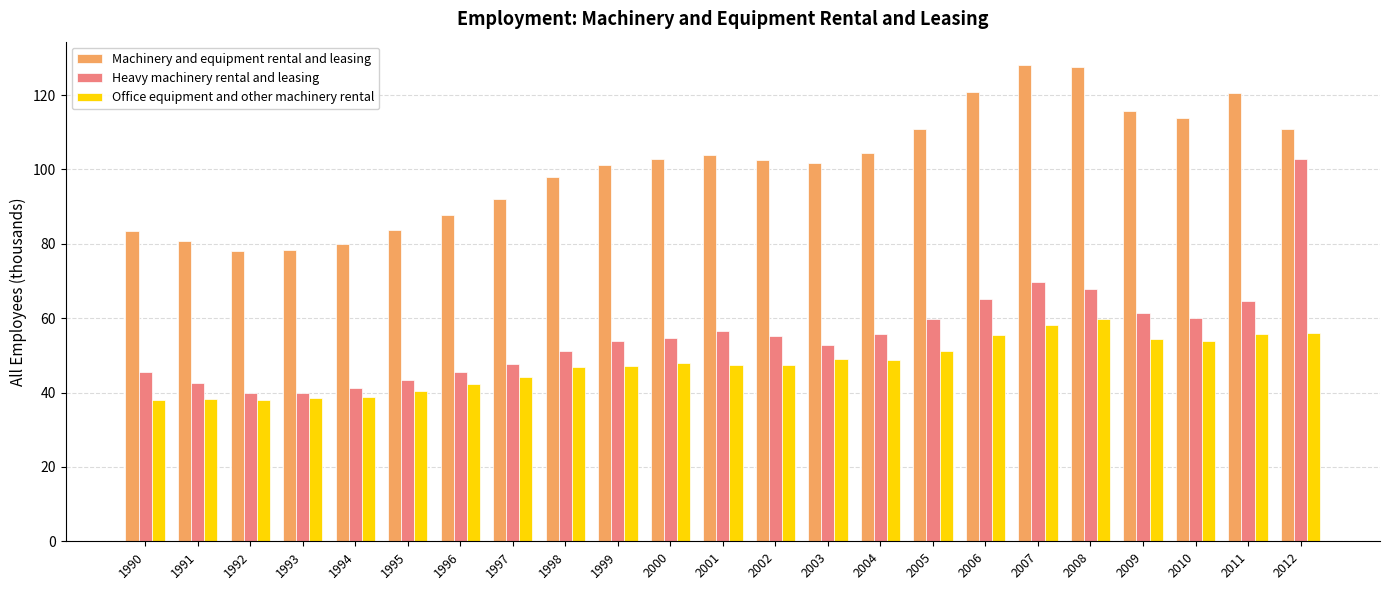

What is the difference between the Machinery and equipment rental and leasing values at 1995 and 2006?

37.0